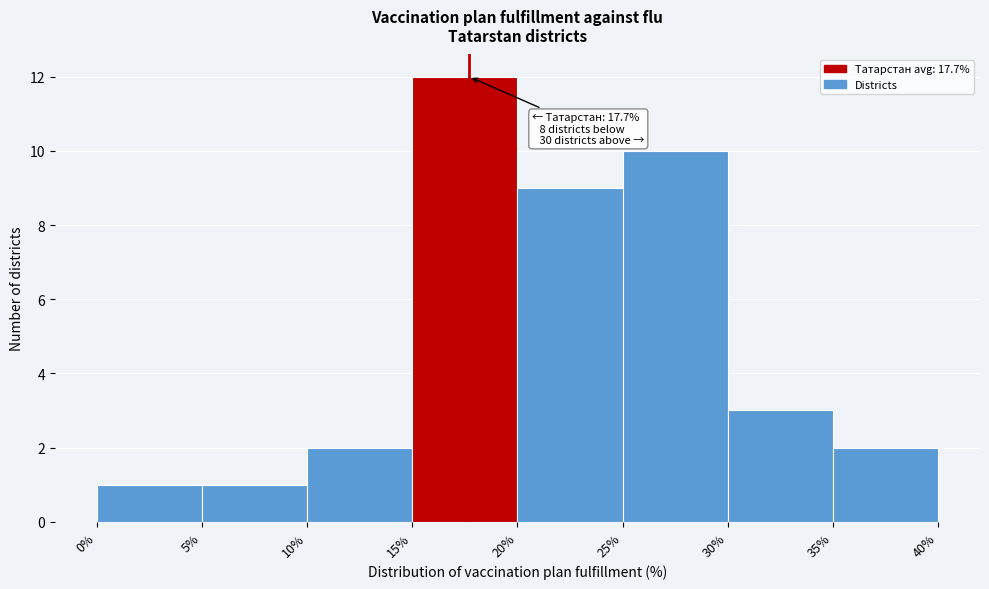

Which range on the x-axis has the tallest bar?

15% to 20%